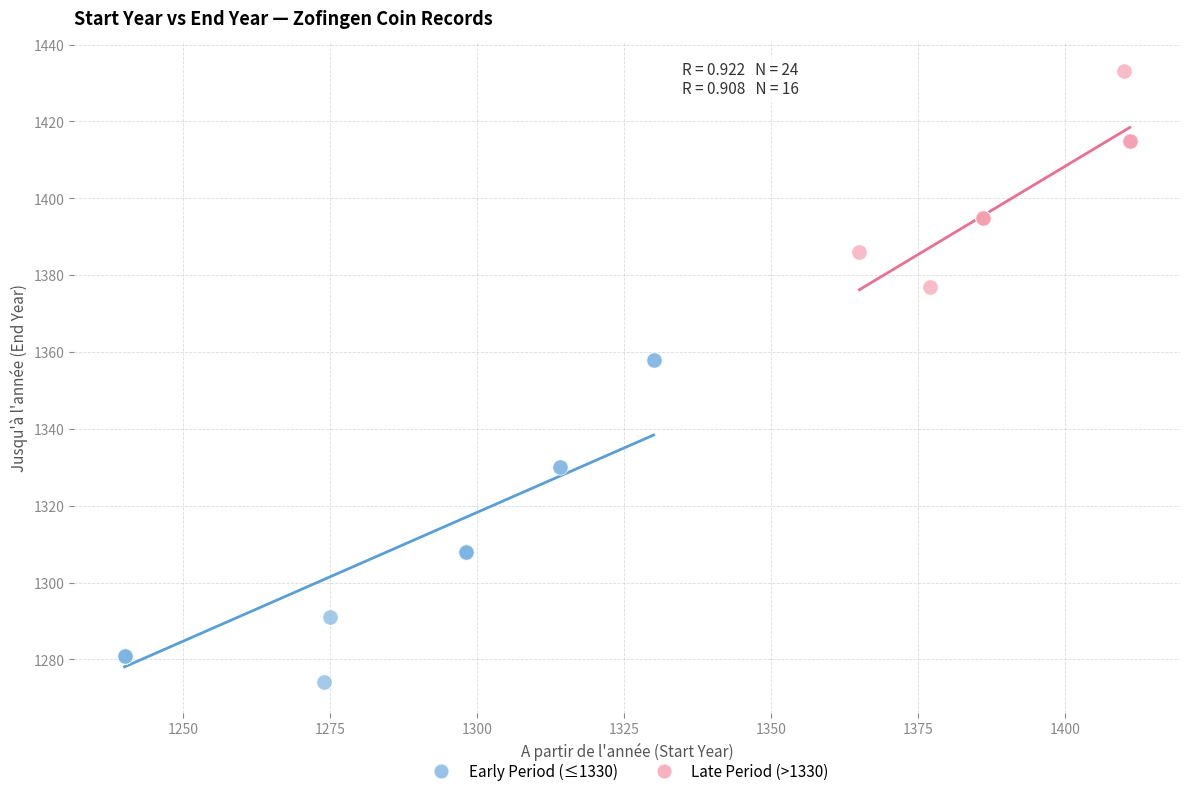

Which series reaches the minimum Y coordinate?

Early Period (≤1330)